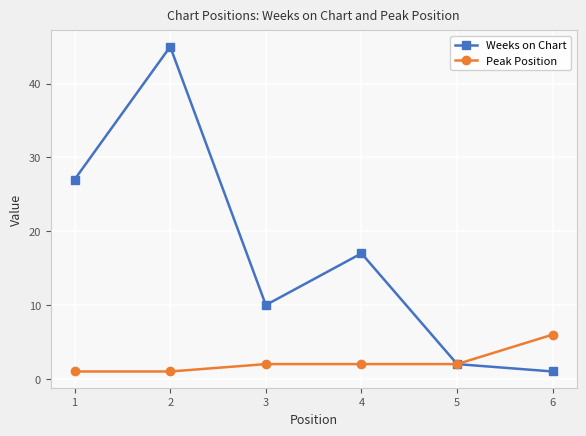

What value does the Weeks on Chart series have at 3, to the nearest 5?

10